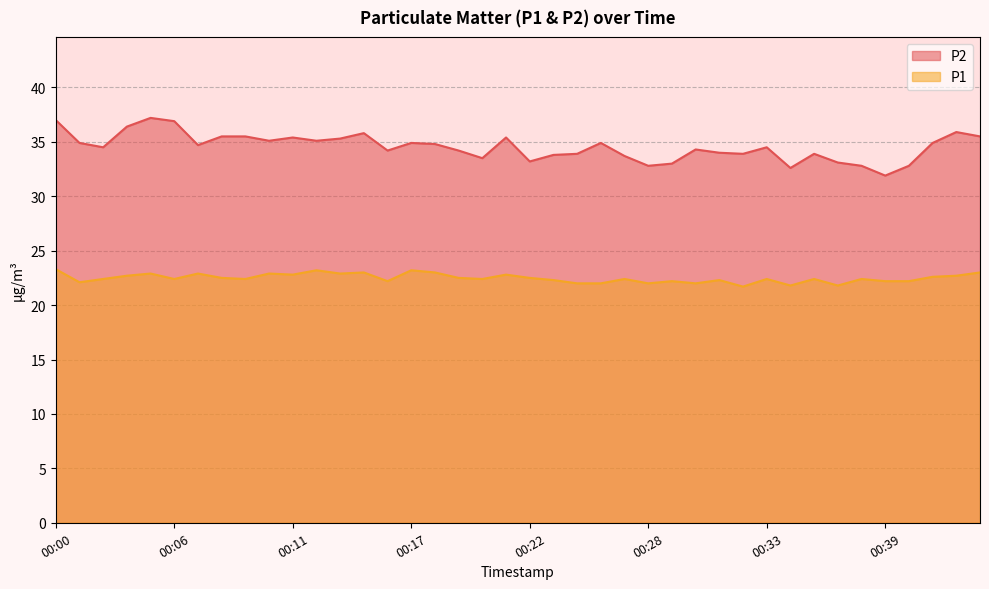

Which series has the largest total across all categories?

P2